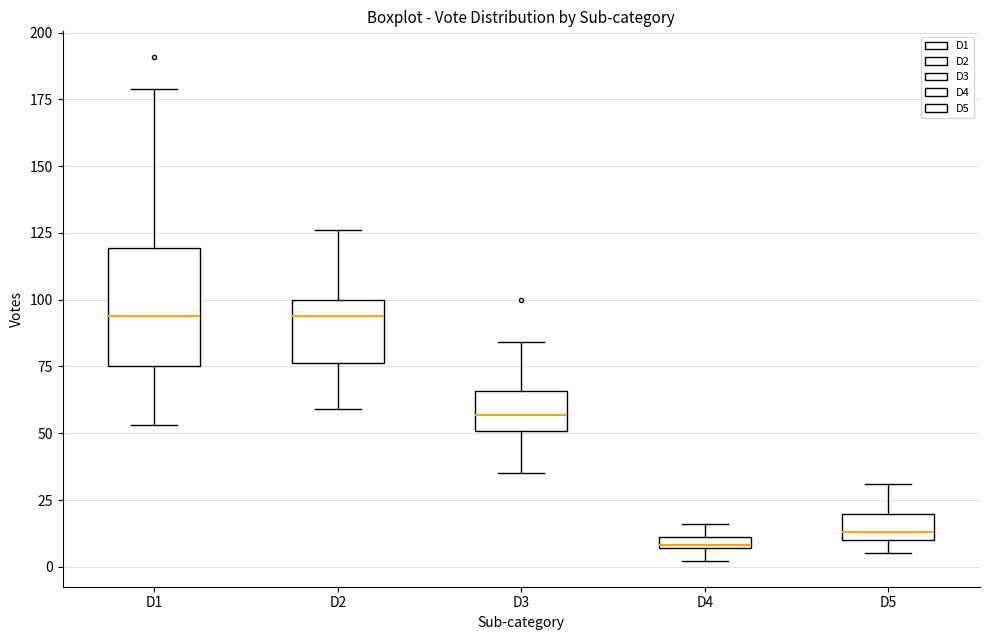

Which box's median line is the lowest?

D4